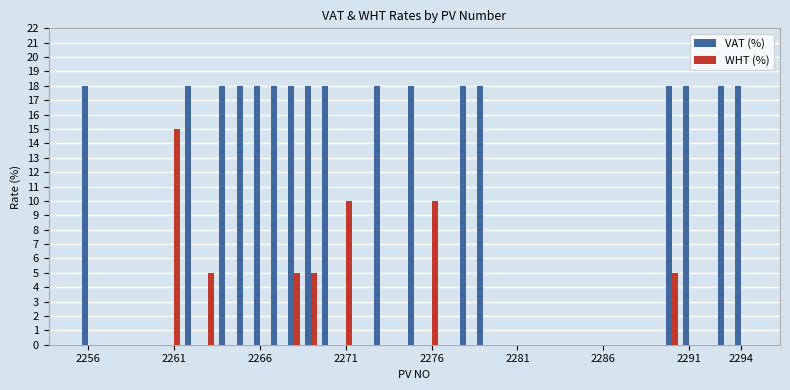

Which series has the largest total across all categories?

VAT (%)